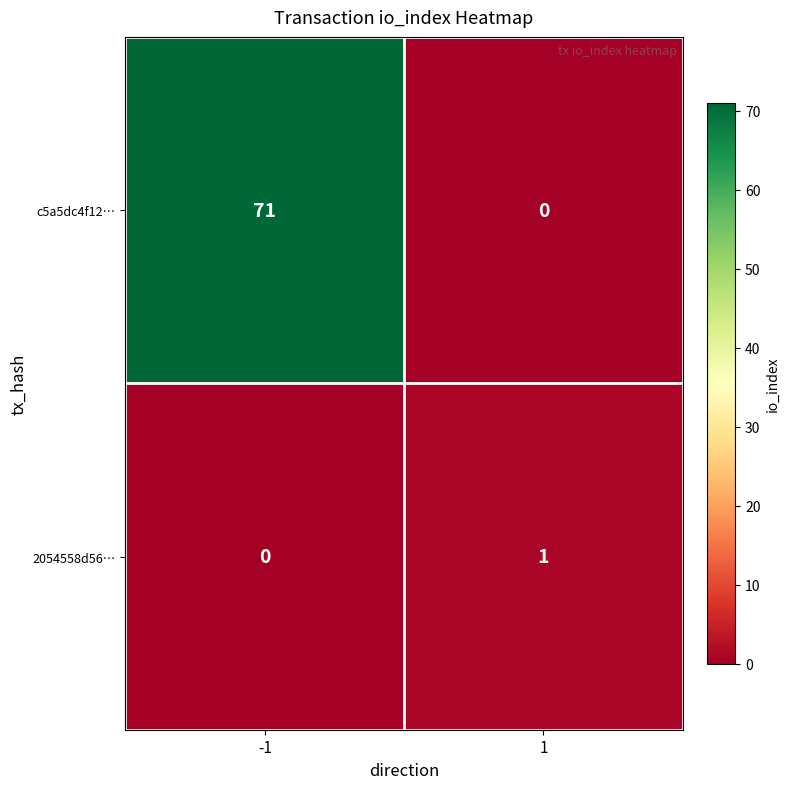

Which series has the widest spread of values?

c5a5dc4f12…